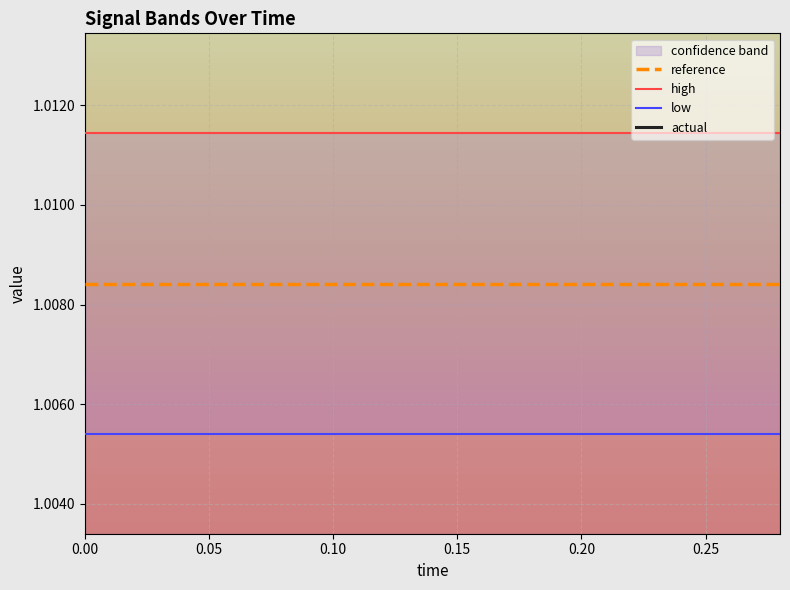

True or false: reference has a value of 0.4 at 0.10.

False